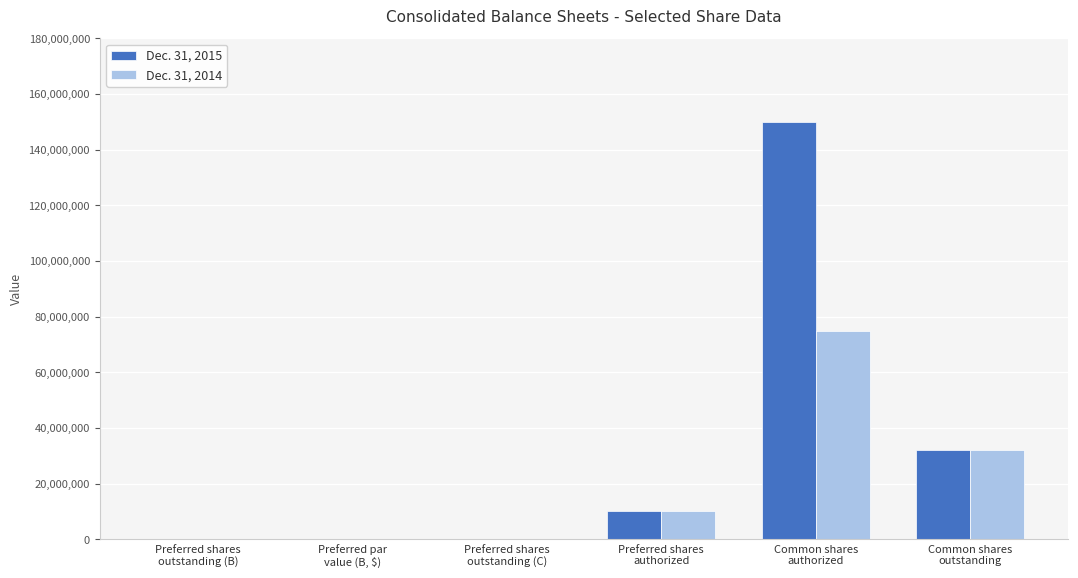

Which series has the largest total across all categories?

Dec. 31, 2015